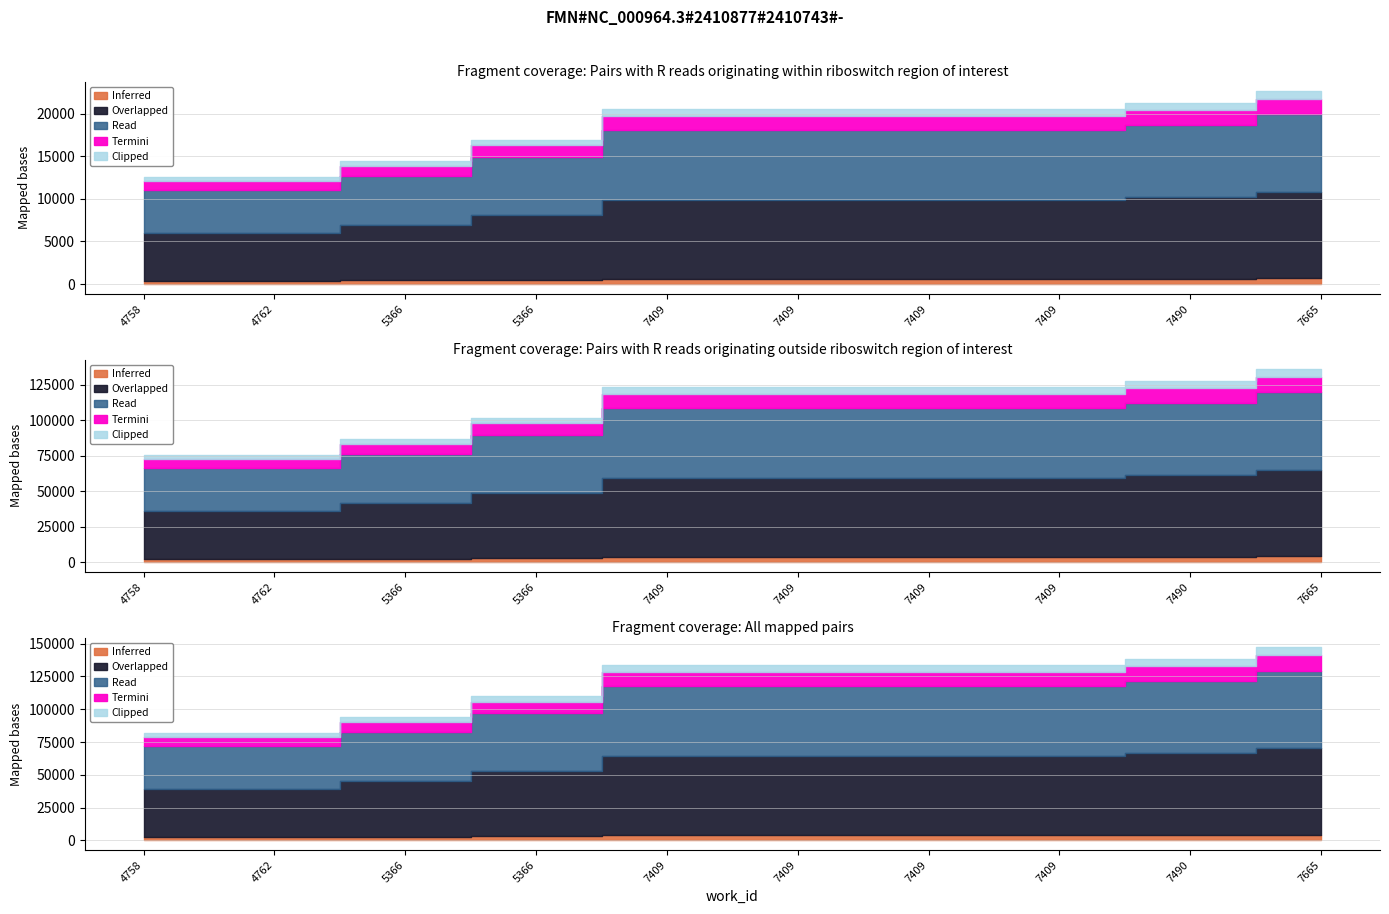

Reading right to left, extract all data points from this chart.

7665=22630	7490=21255	7409=20540	7409=20539	7409=20536	7409=20533	5366=16958	5366=14429	4762=12601	4758=12588